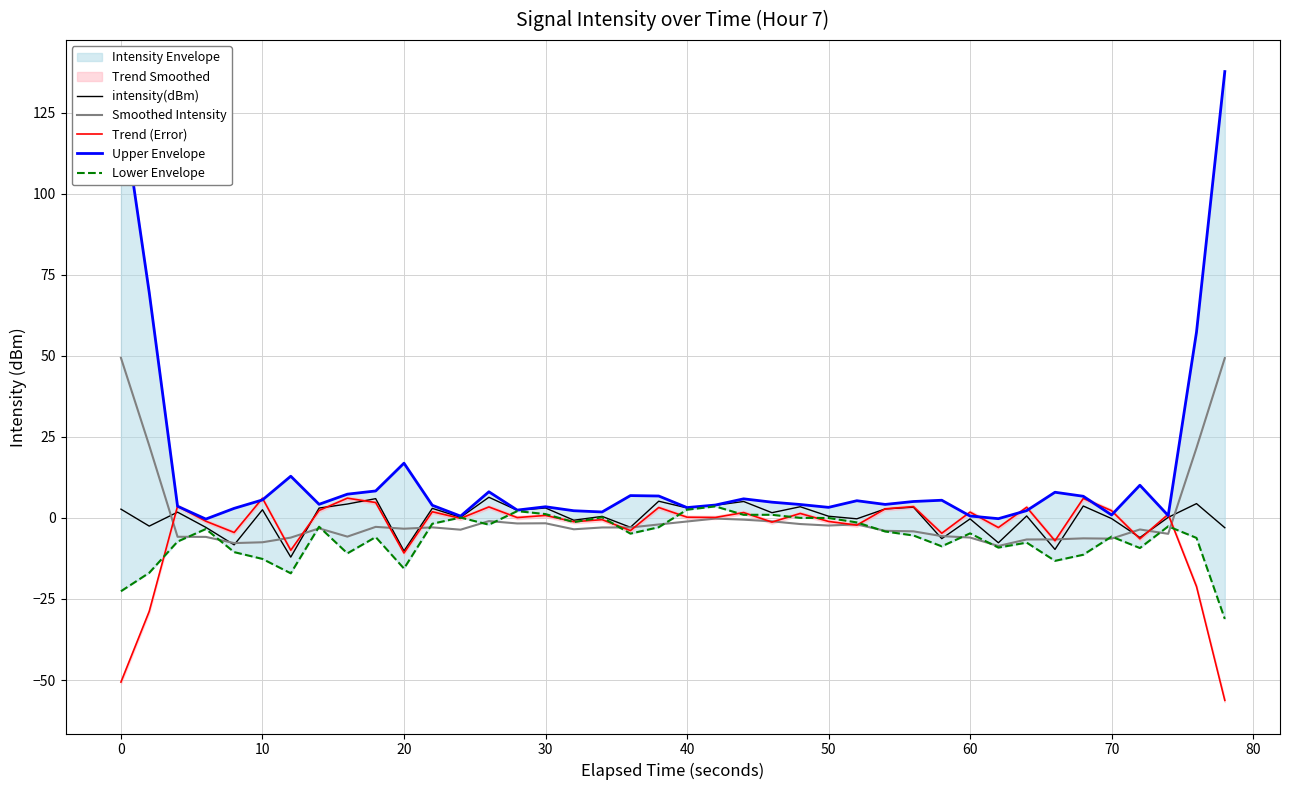

What is the difference between the maximum and minimum values in the Smoothed Intensity series?

58.0